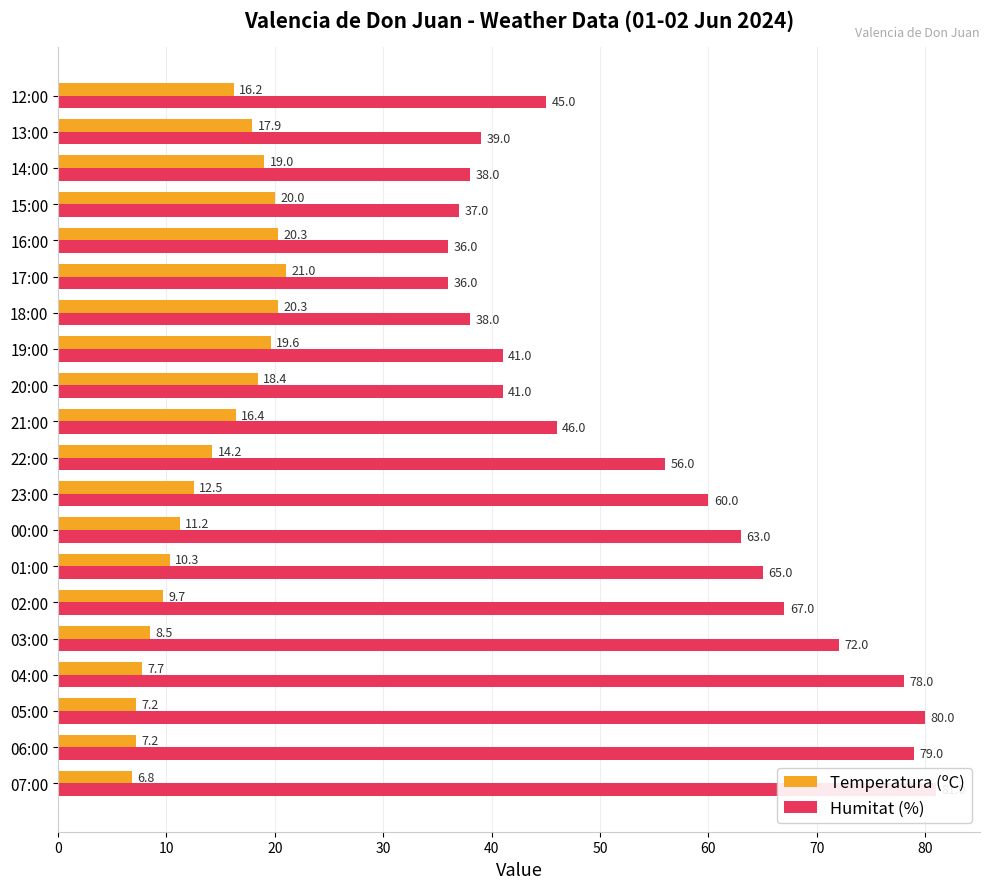

What is the value of the Temperatura (ºC) bar at the 15th from the left?

21.0